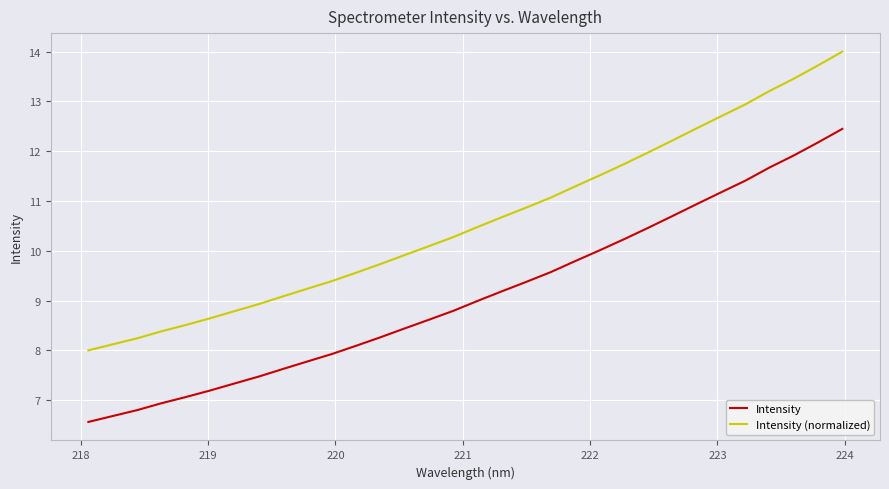

What is the maximum value shown in the chart?

14.0